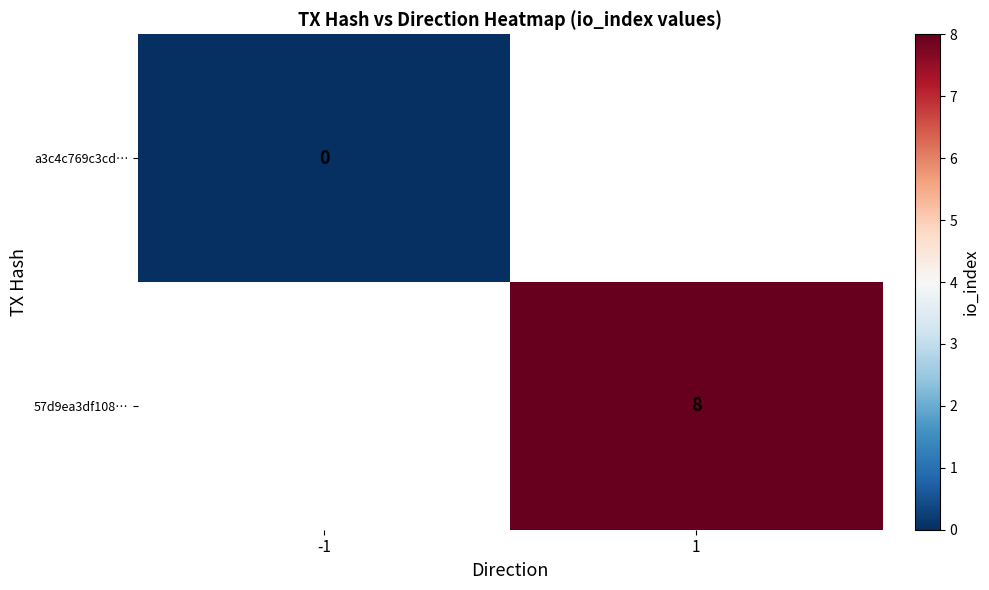

True or false: 57d9ea3df108… has a value of 14 at 1.

False